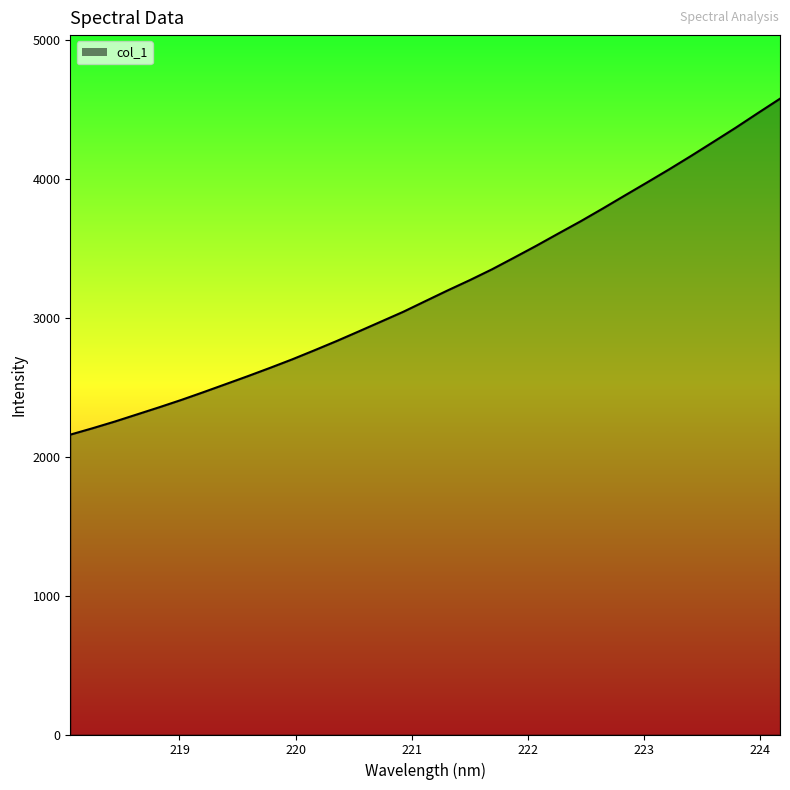

What is the difference between the maximum and minimum values?

2420.0